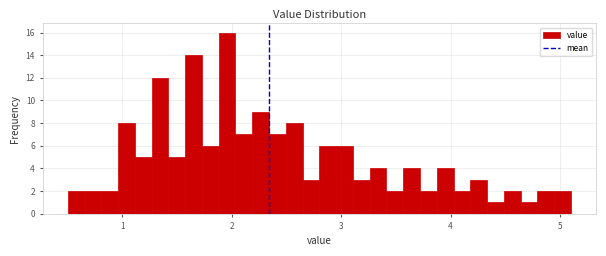

Around what value on the x-axis is the tallest bar? Give the approximate position of its centre, as read against the axis.

2.0